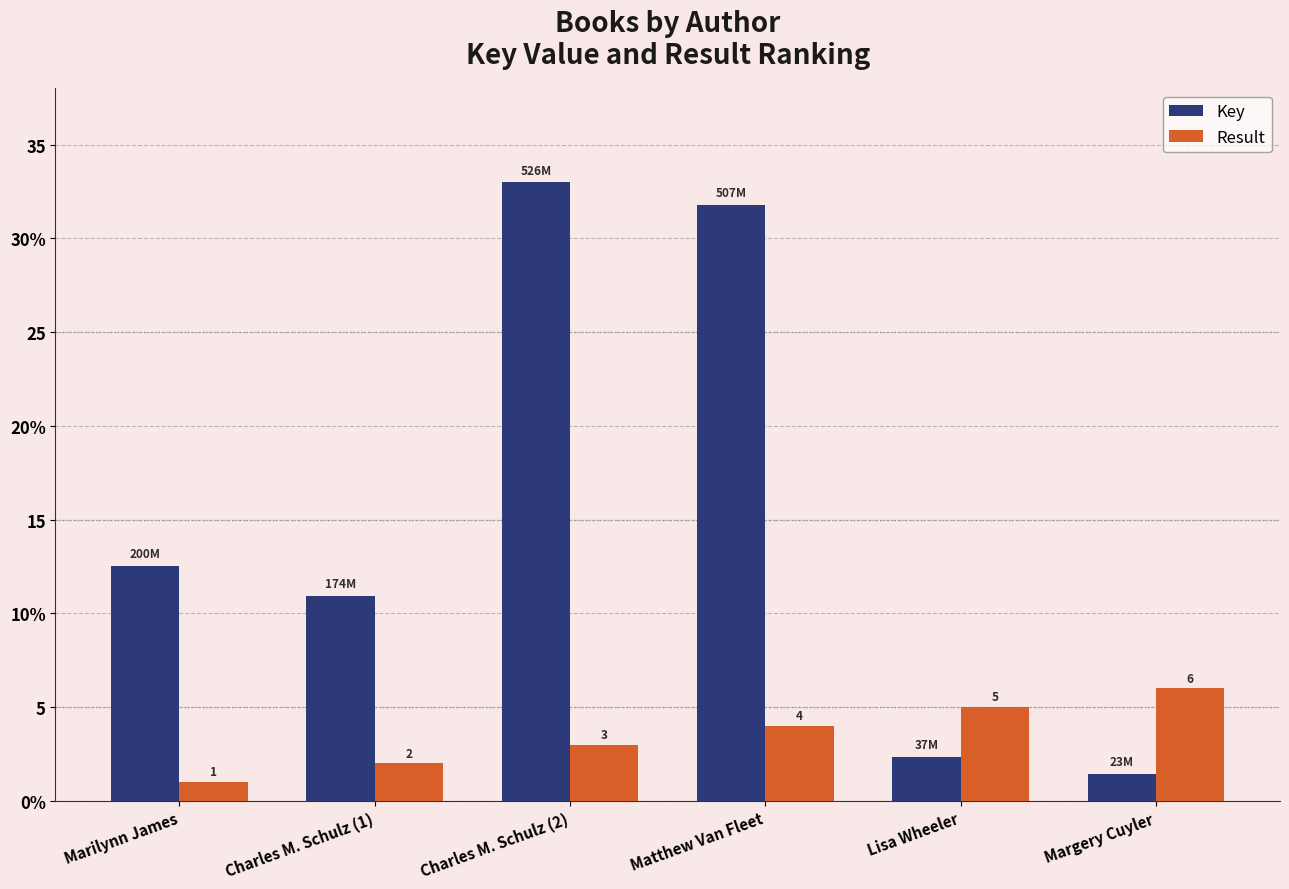

The value of Key at Margery Cuyler is 1.4. True or false?

True